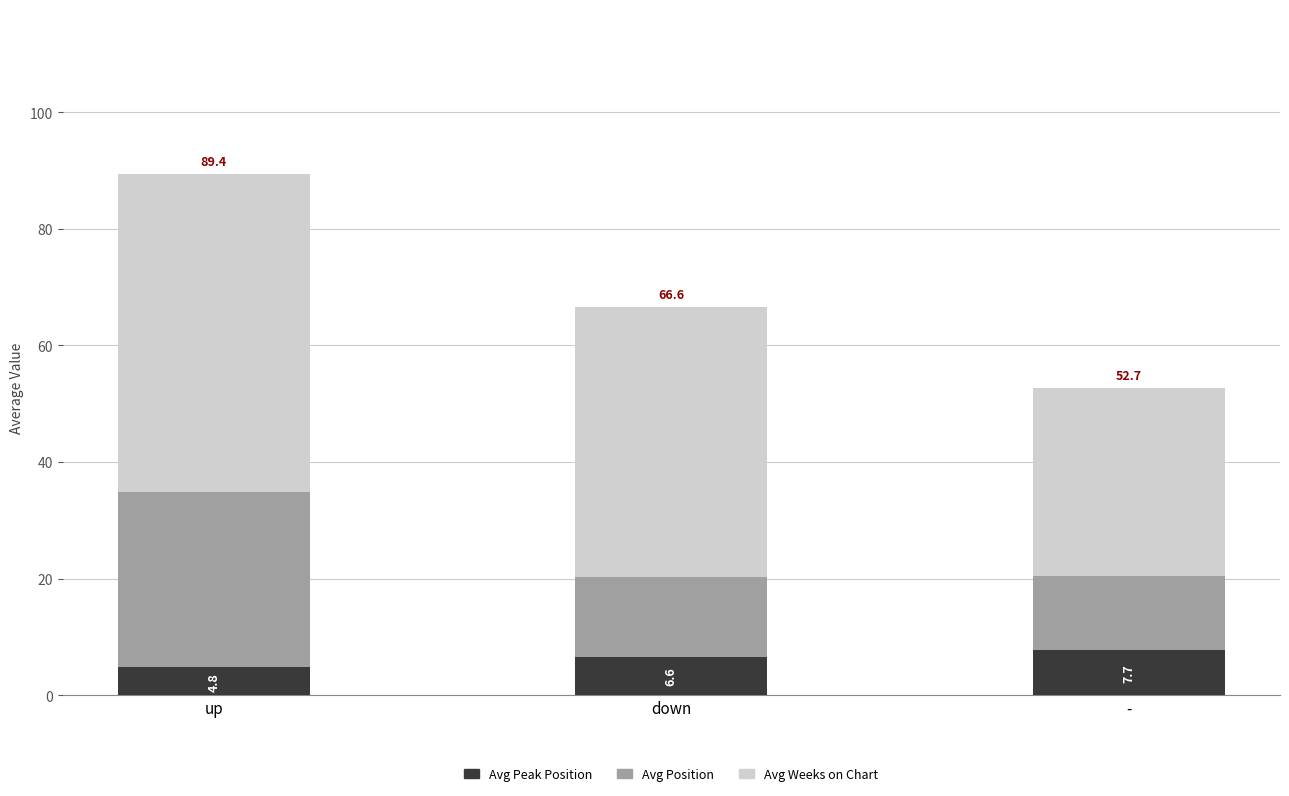

At which category is the sum across all series the highest?

up